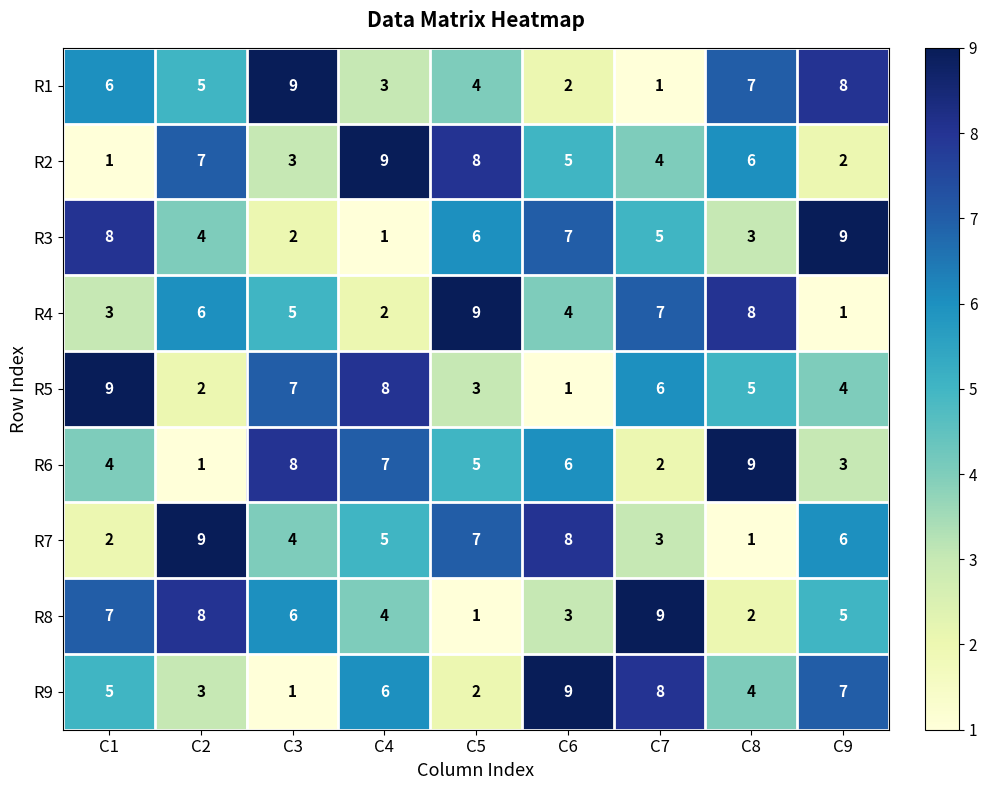

What is the difference between the highest and lowest values at C8?

8